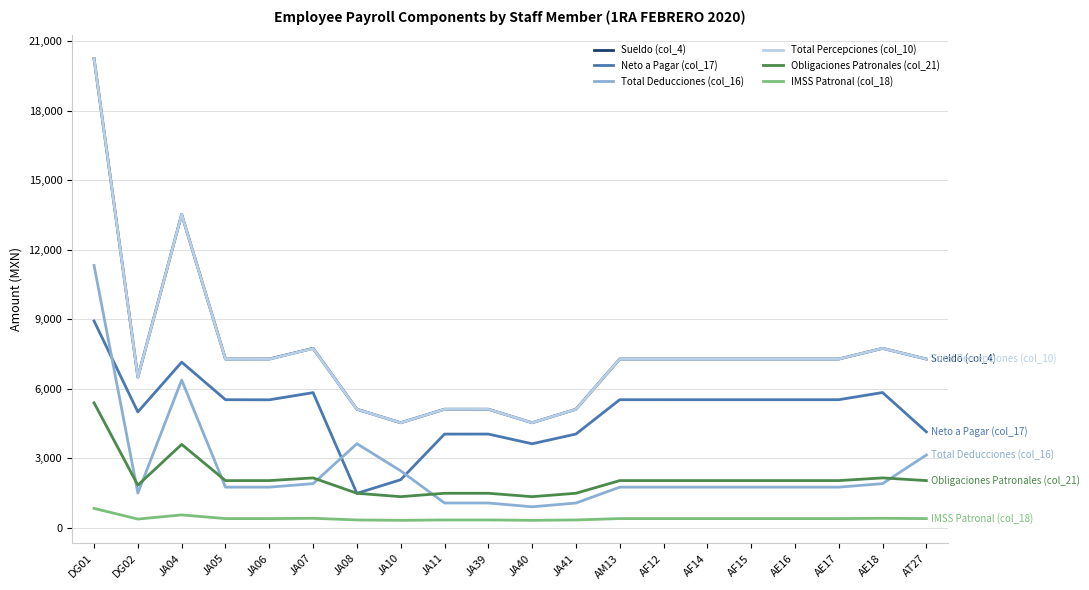

At which category is the sum across all series the highest?

DG01